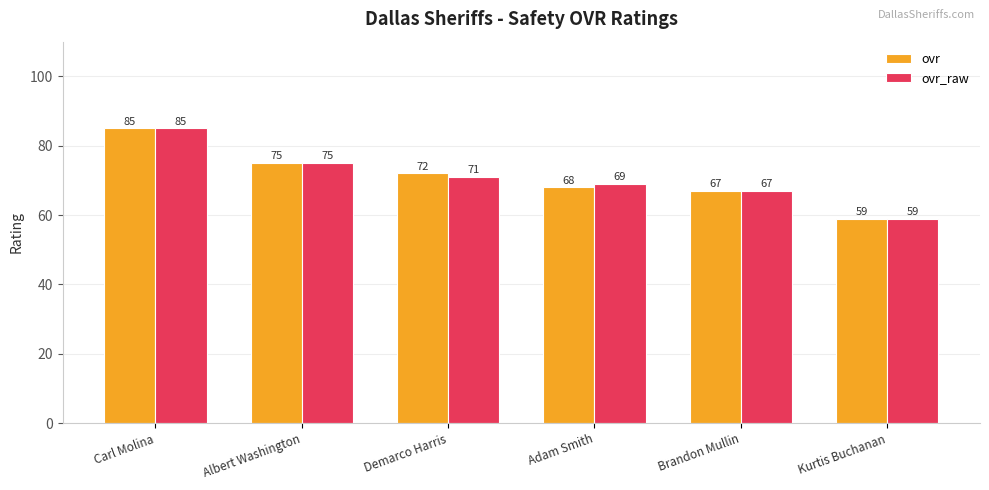

At Demarco Harris, list the series in order from smallest to largest.

ovr_raw, ovr